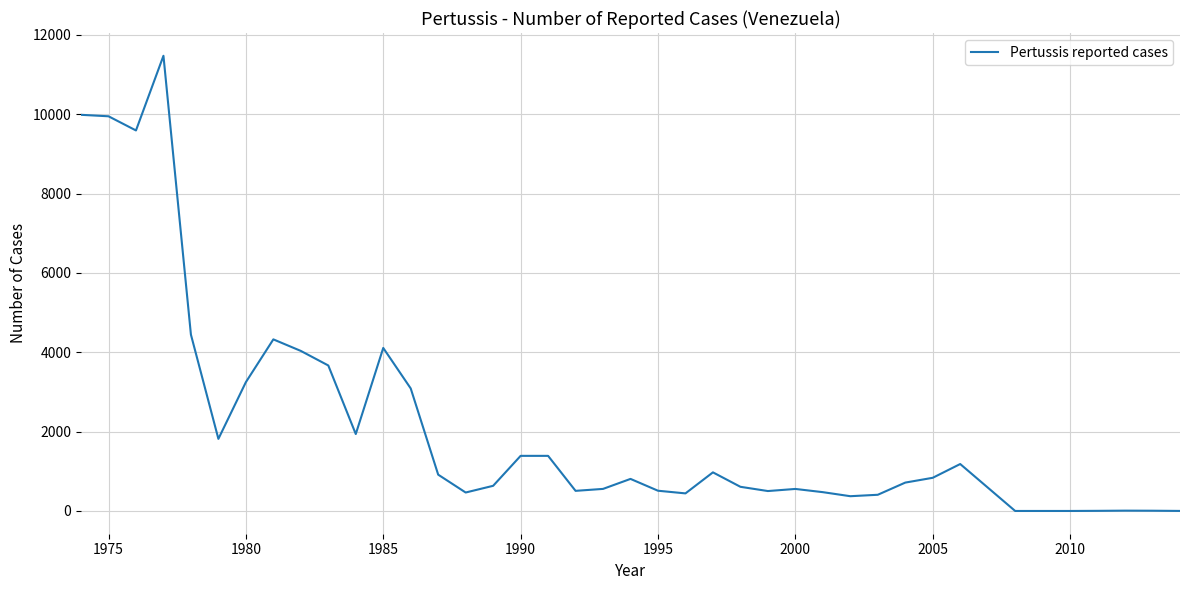

What is the greatest value displayed?

11473